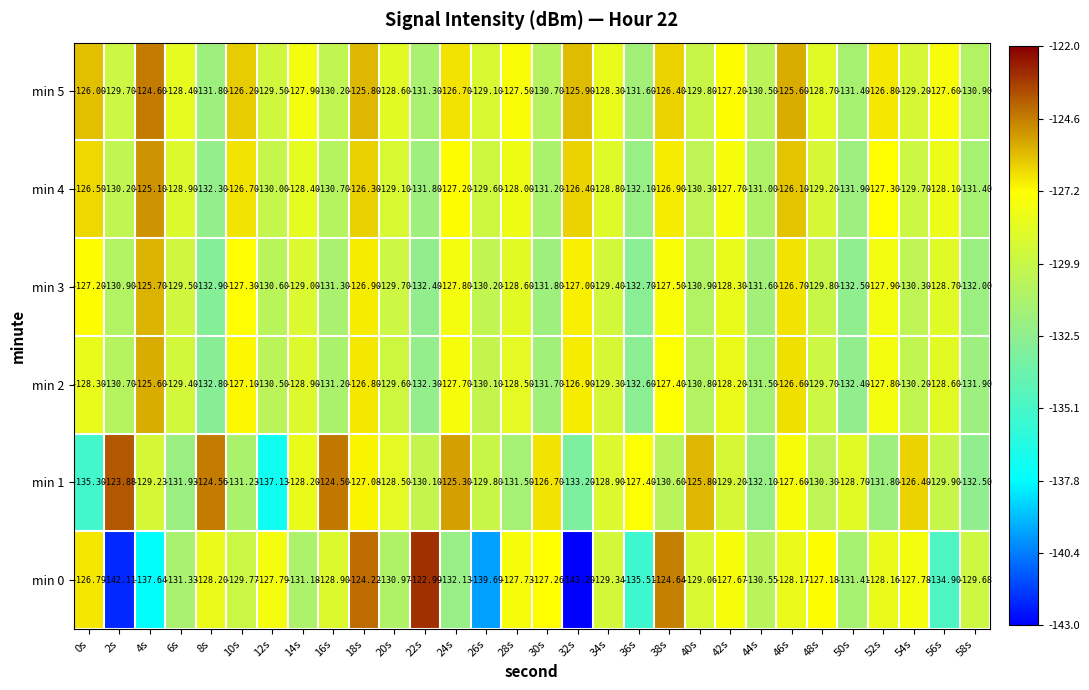

Which series changed the most between 38s and 40s?

min 1